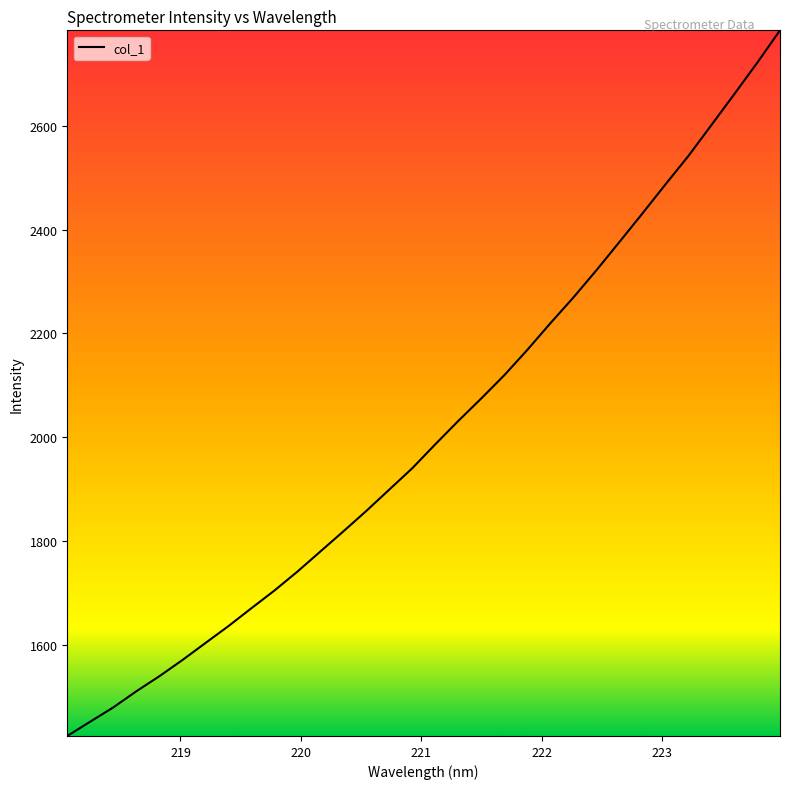

What is the minimum value shown in the chart?

1423.8